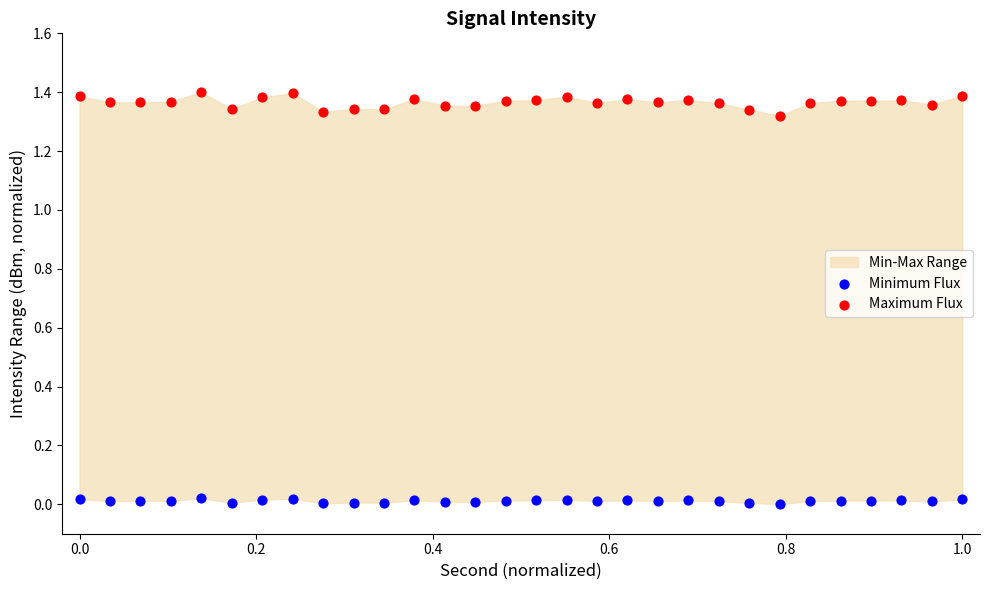

What is the X range (max minus min) for the scatter plot?

1.0